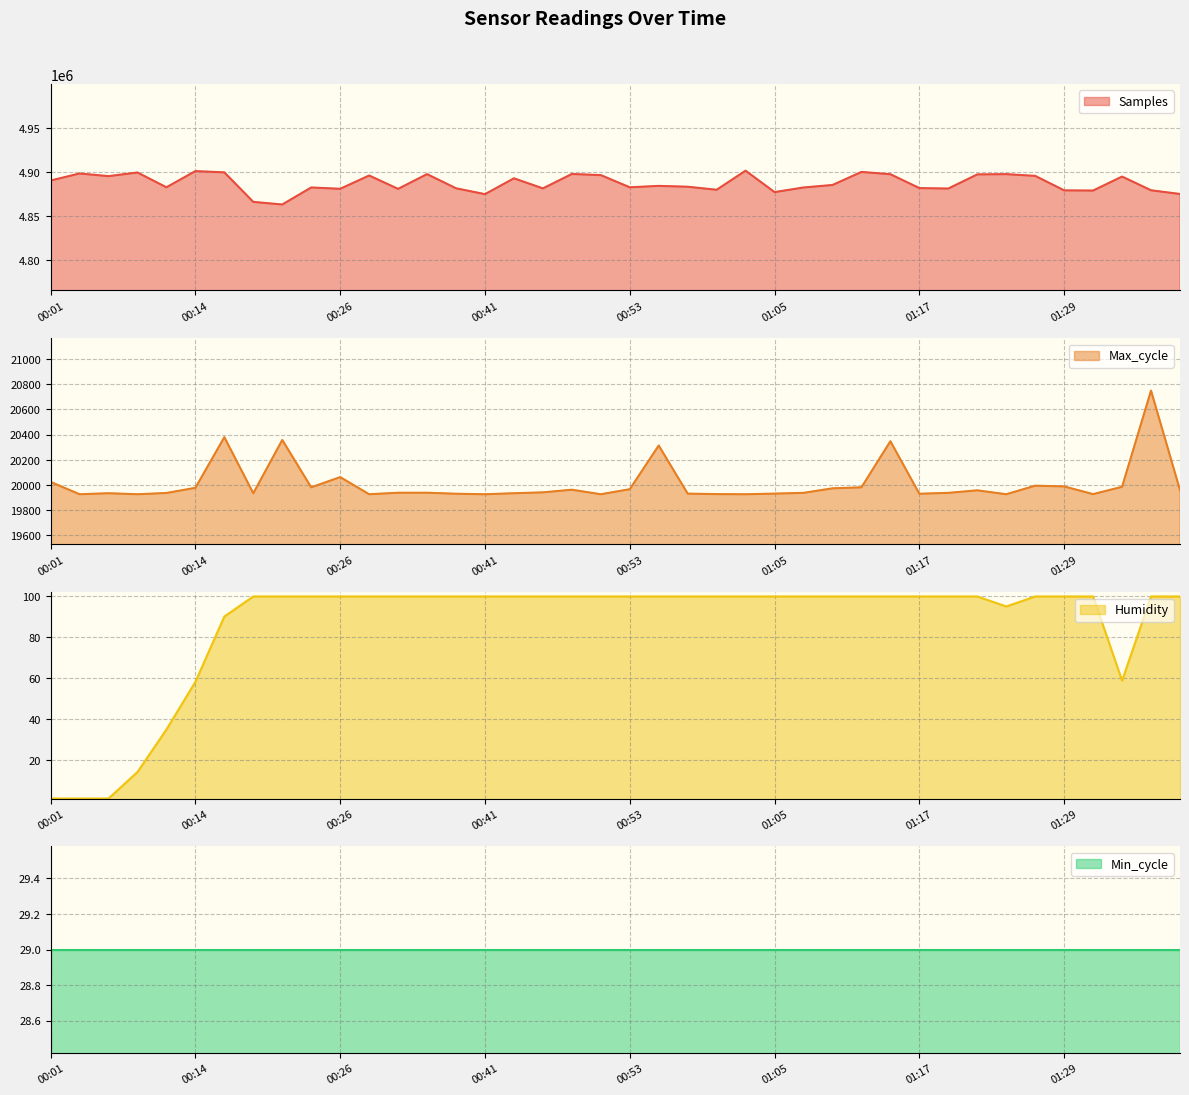

What is the value of the Samples point at the 26th from the left?

4877225.0